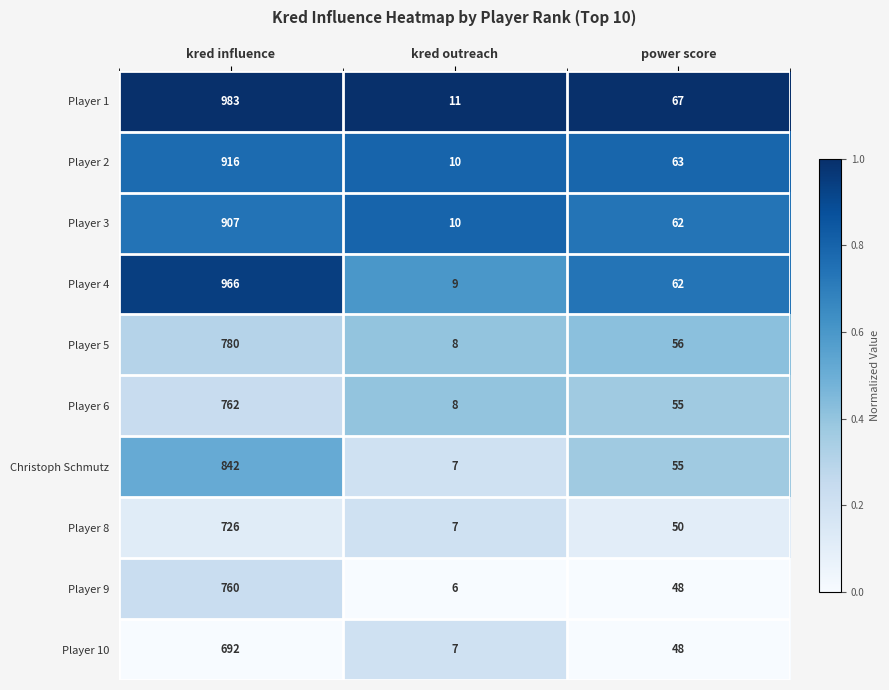

Read the Player 10 value at kred outreach.

7